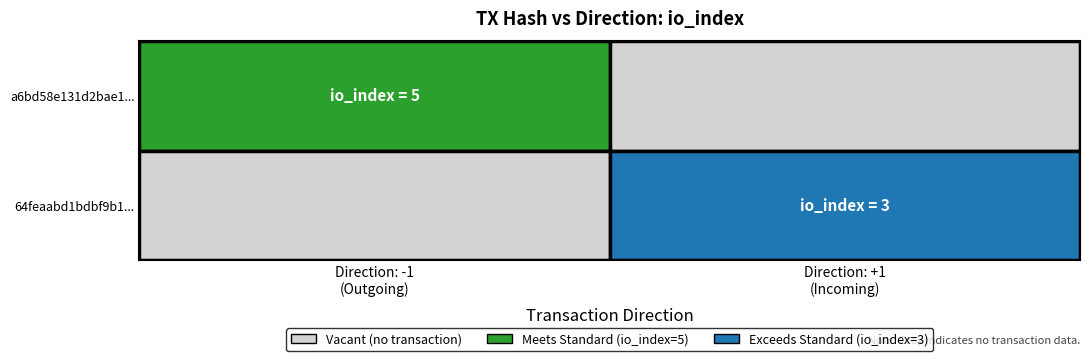

Reading right to left, extract all data points from this chart.

a6bd58e131d2bae11f48bcf82f25235c077e251: io_index=5	direction=-1
64feaabd1bdbf9b1e48073af1e27a983f1b0e67: io_index=3	direction=1